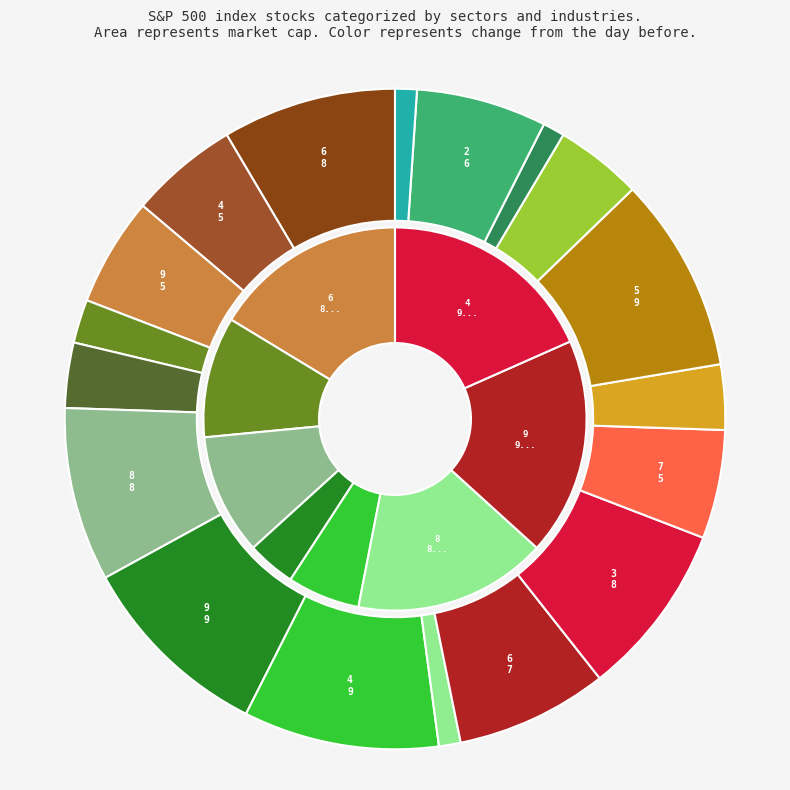

Does 3 account for over 50% of the chart?

No